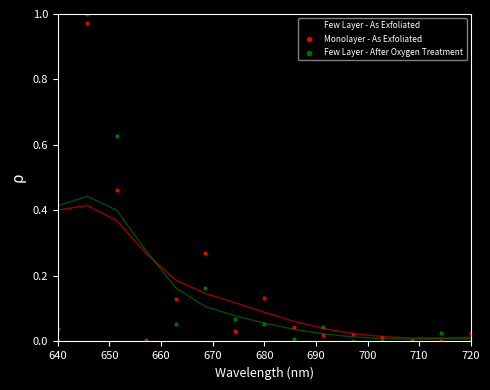

Which series has the largest Y range (max minus min)?

Few Layer - After Oxygen Treatment